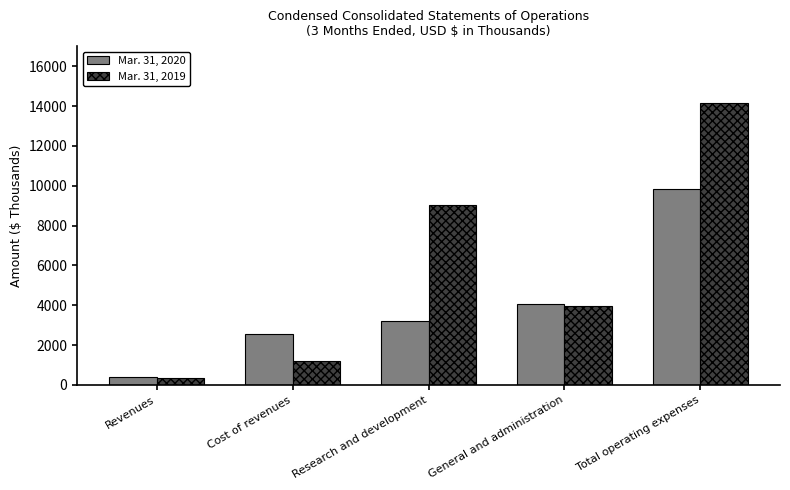

Which series has the largest range (max minus min)?

Mar. 31, 2019